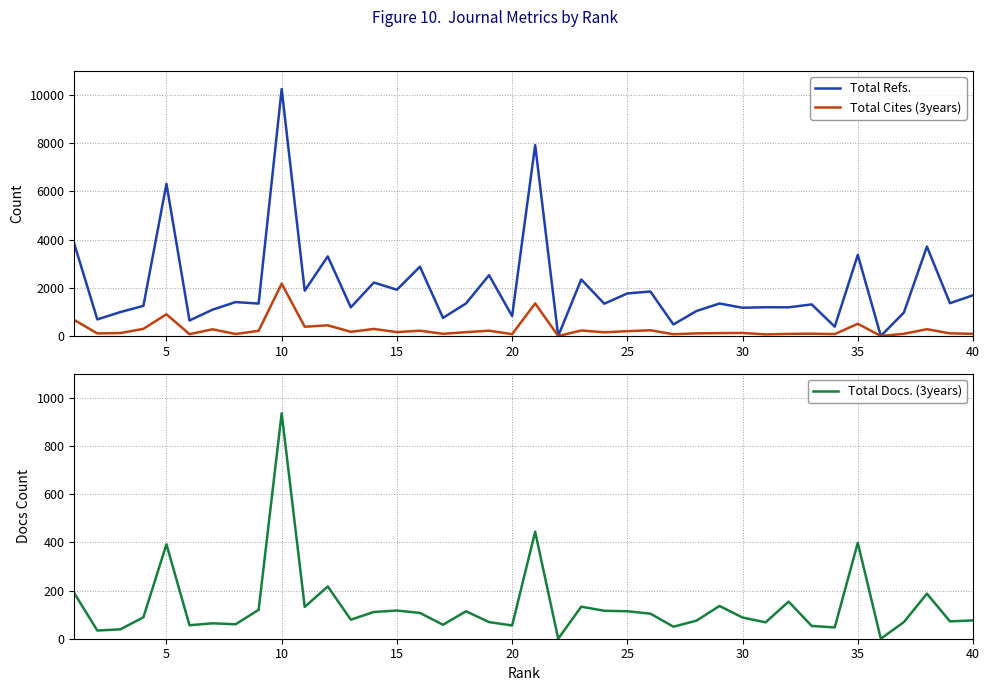

How many lines are shown in the chart?

3